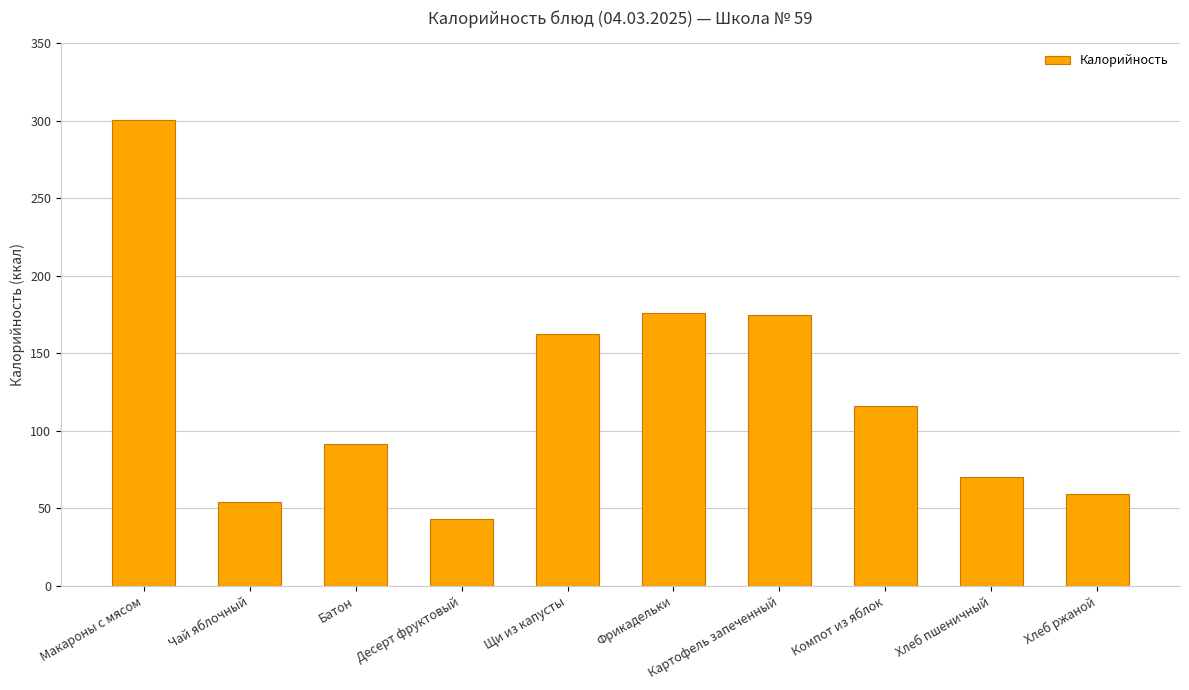

What is the sum of all values?

1248.8